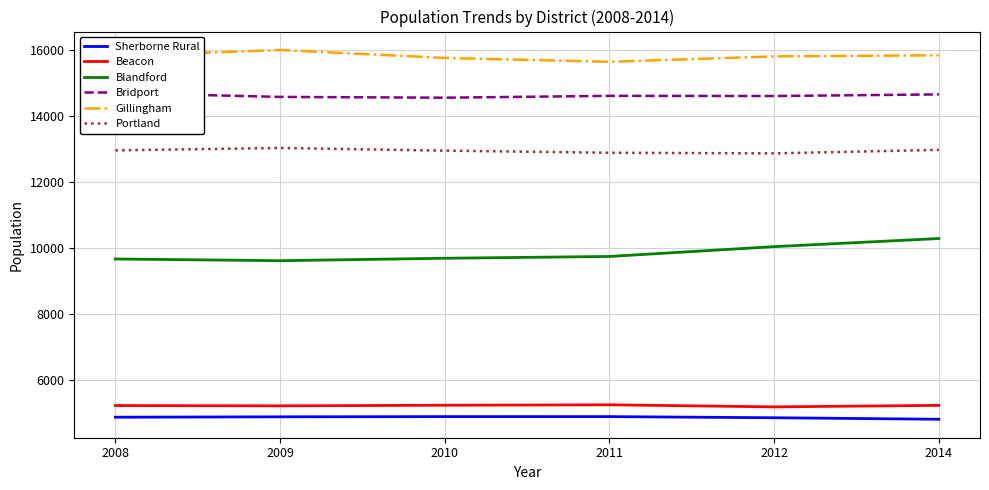

What is the greatest value displayed?

16008